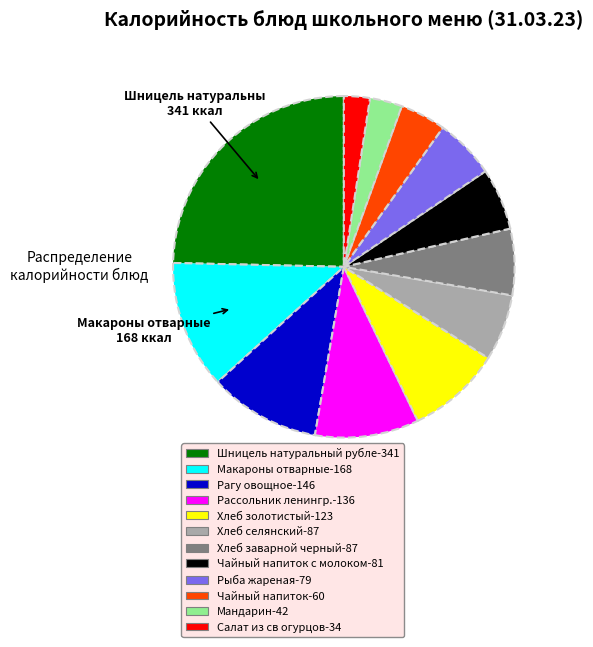

Does any single category account for the majority?

No